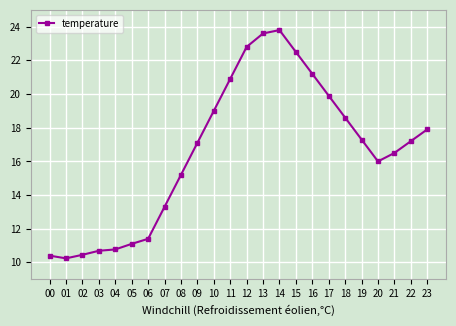

What is the difference between the second highest and second lowest values?

13.2